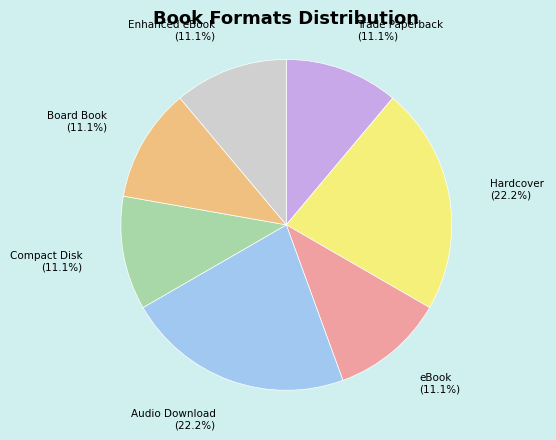

What percentage is the Compact Disk slice, to the nearest percent?

11%